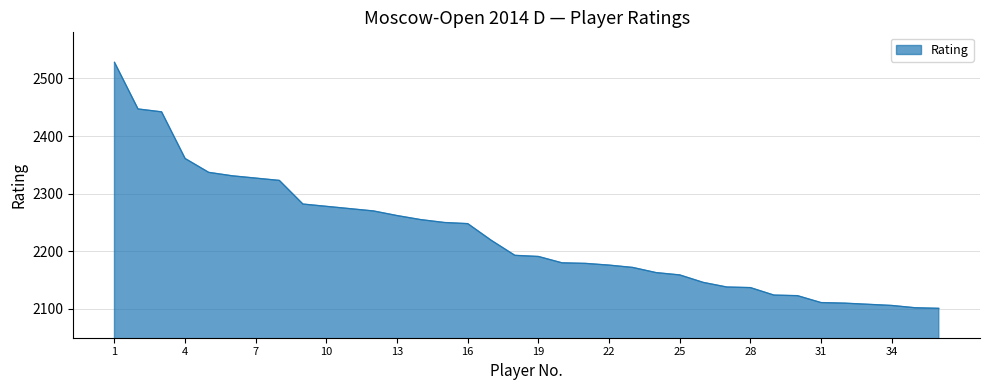

What is the minimum value shown in the chart?

2101